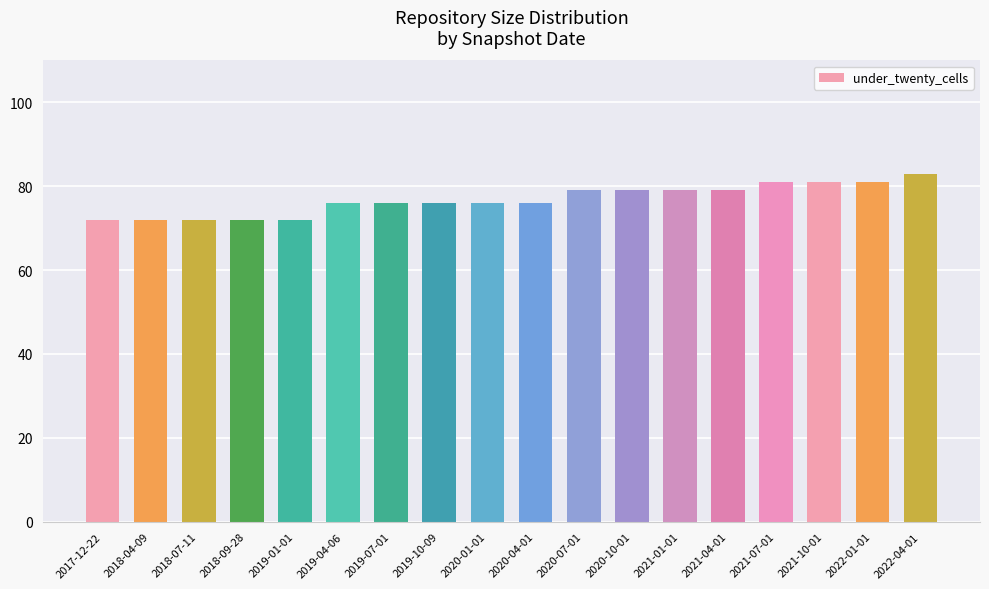

What is the label of the 11th bar from the left?

2020-07-01